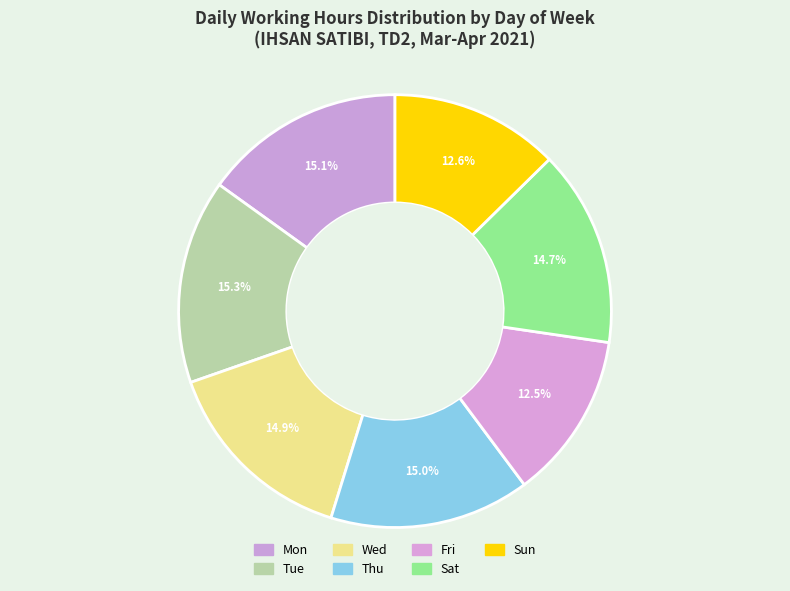

To the nearest percent, what is the difference between the largest and smallest slice percentages?

3%